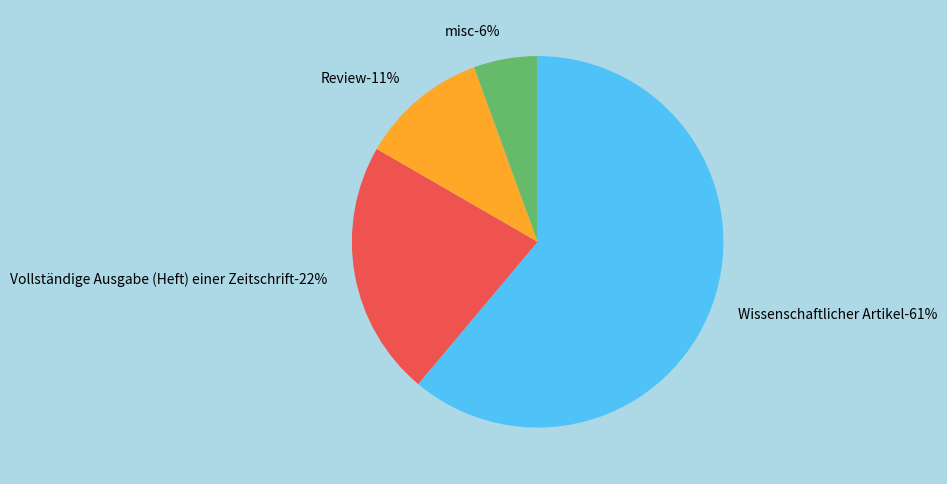

Count the number of slices in the pie.

4